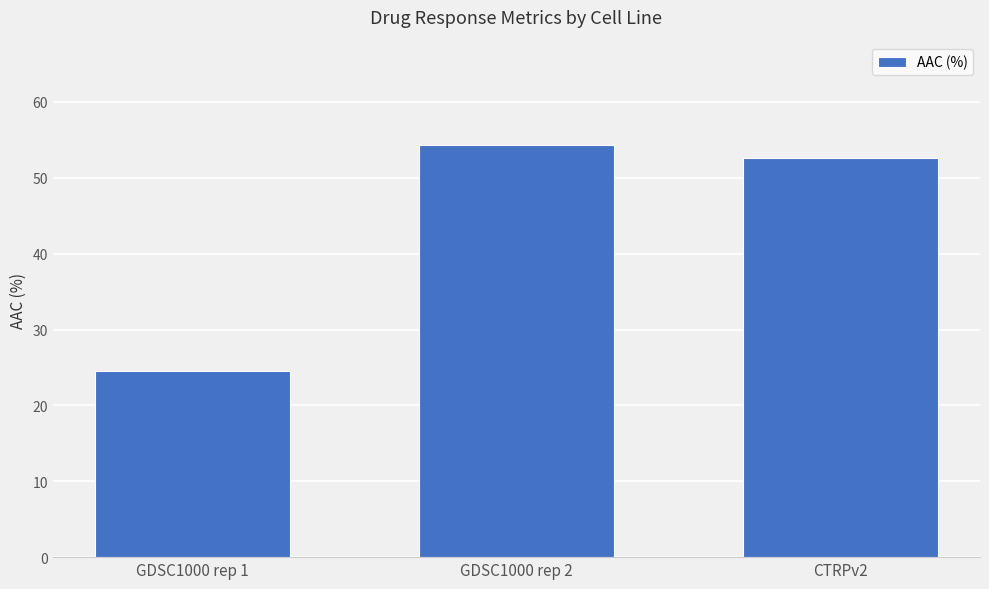

What is the change in value from GDSC1000 rep 2 to CTRPv2?

-1.6